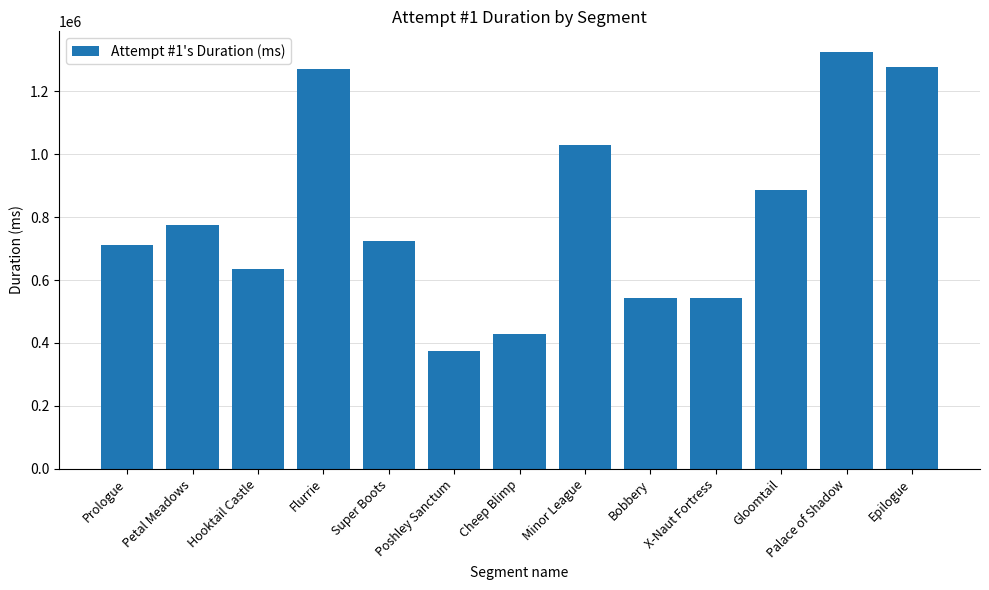

What is the average value?

809370